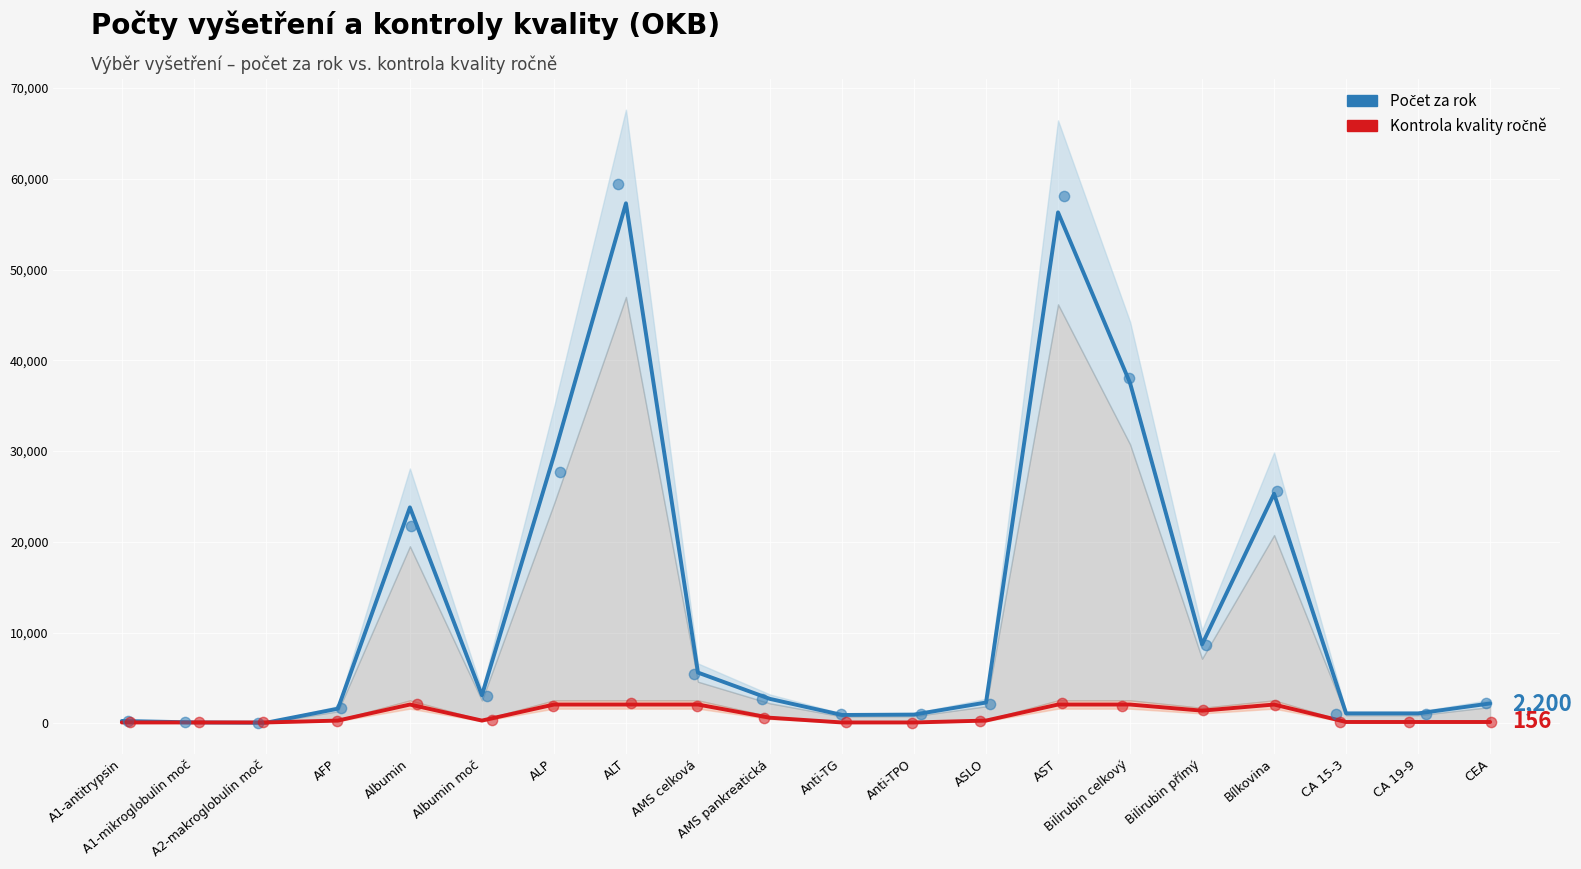

At which category is the sum across all series the highest?

ALT